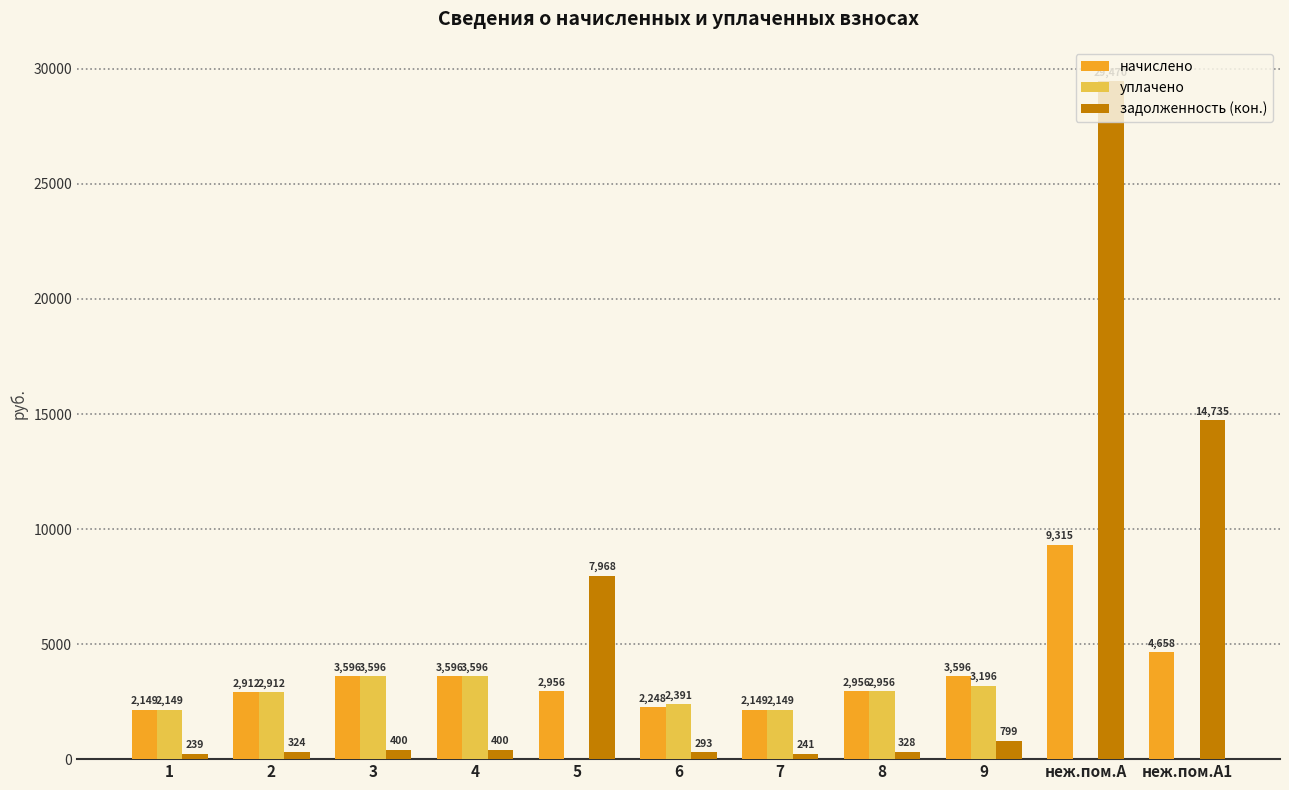

Where is задолженность (кон.) nearest to the value 14854?

неж.пом.А1